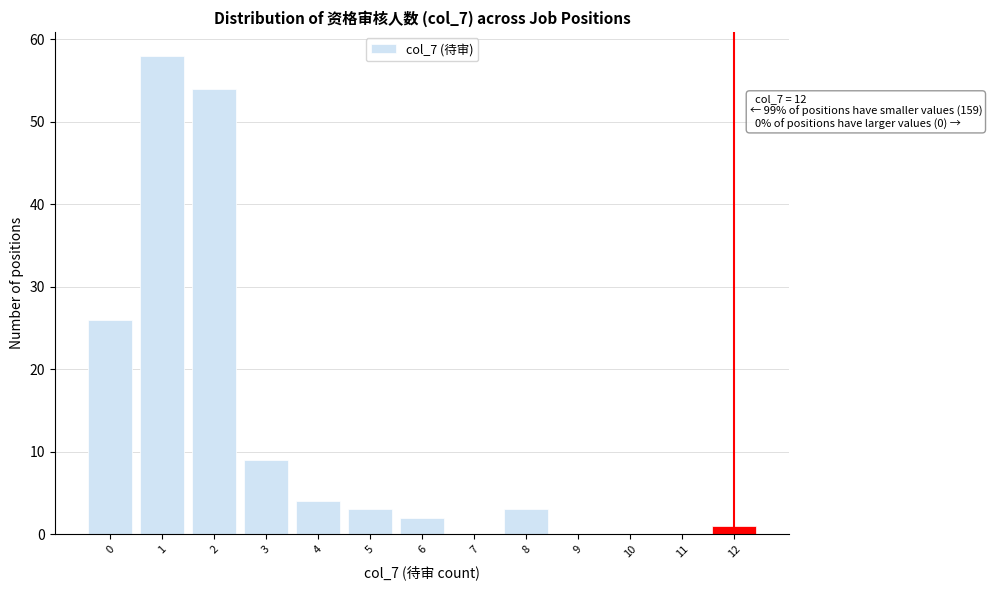

Over which range of the x-axis is the bar tallest?

0.5 to 1.5